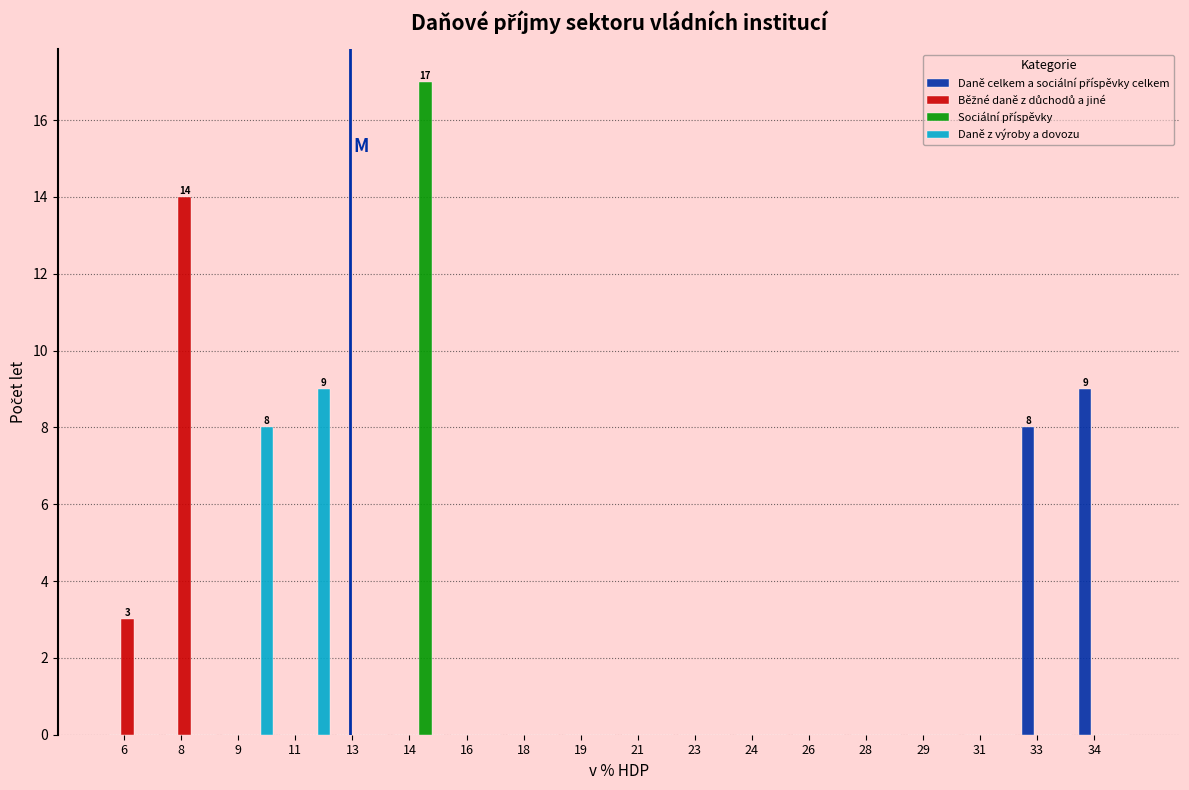

True or false: Daně z výroby a dovozu has a value of 0 at 28.

True